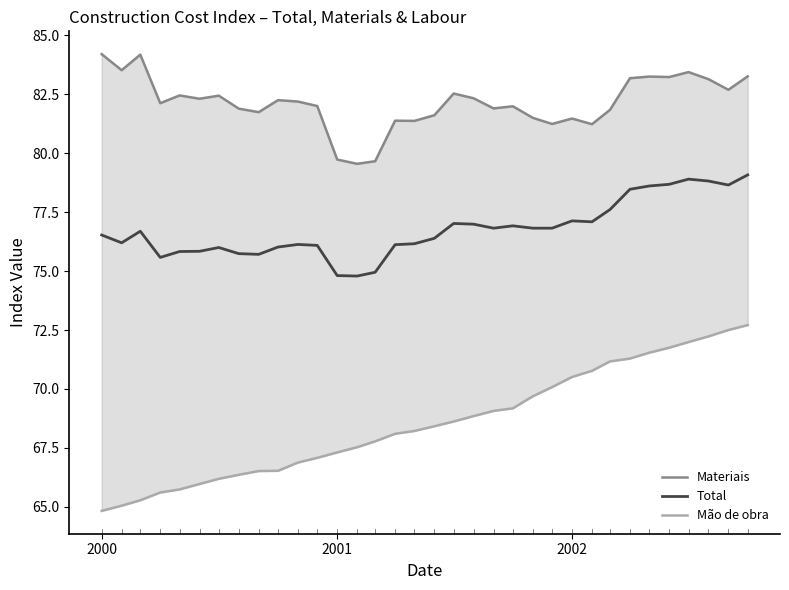

The value of Total at 2002 is 77.1. True or false?

True